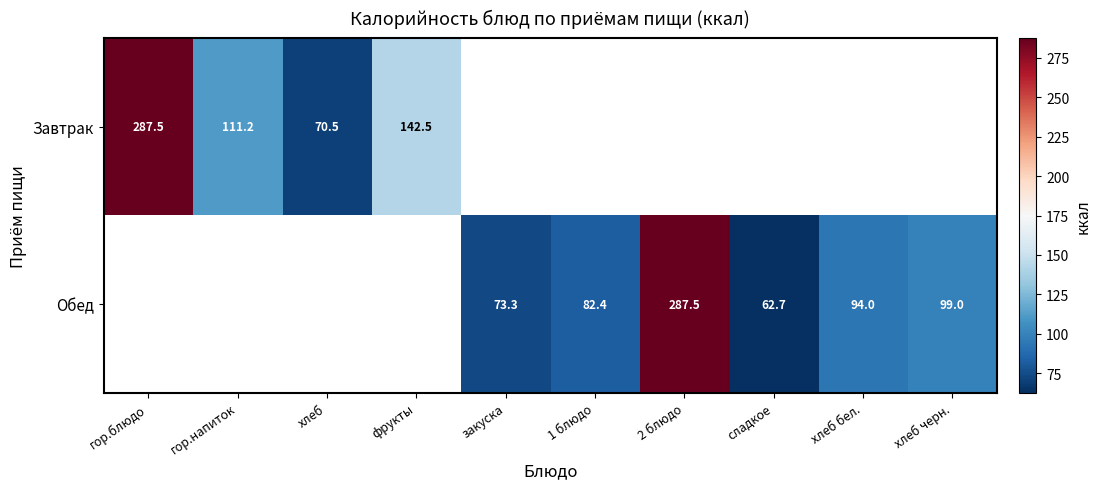

The Обед series shows 99.0 at хлеб черн.. True or false?

True